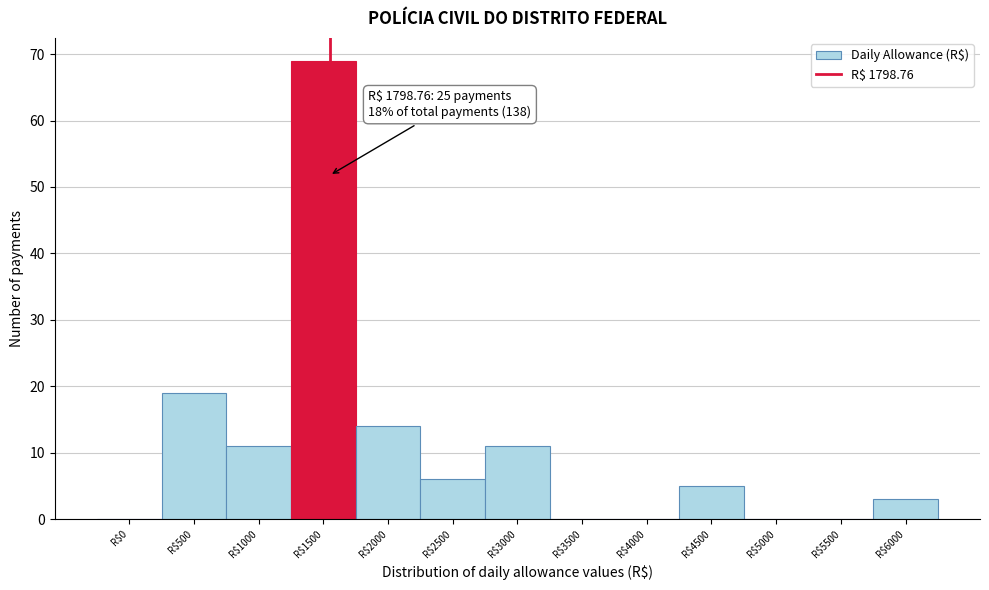

True or false: the data shows 4 at R$3000.

False